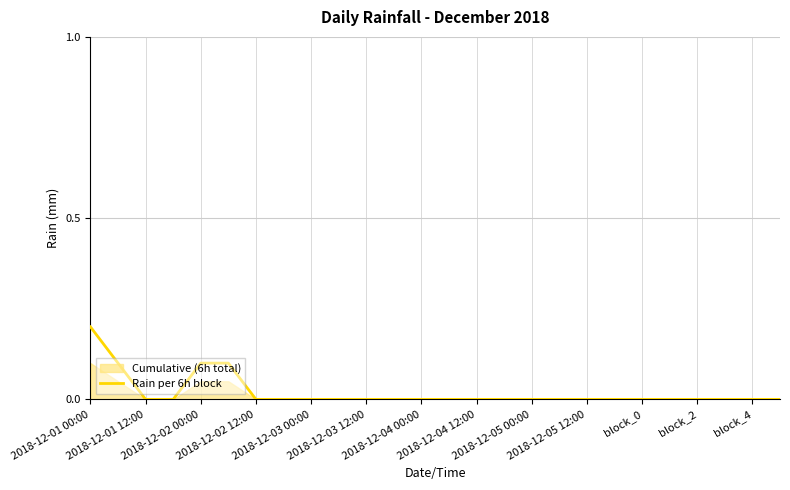

Reading left to right, list all the values displayed in this chart.

0.2	0.1	0.0	0.0	0.1	0.1	0.0	0.0	0.0	0.0	0.0	0.0	0.0	0.0	0.0	0.0	0.0	0.0	0.0	0.0	0.0	0.0	0.0	0.0	0.0	0.0